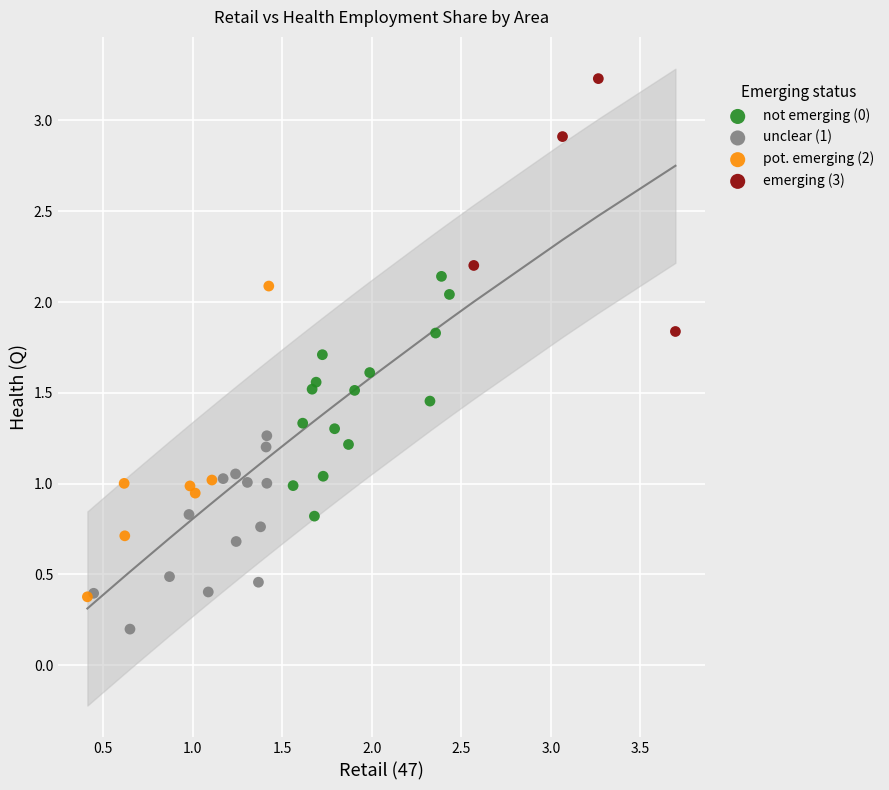

Which series reaches the minimum Y coordinate?

unclear (1)